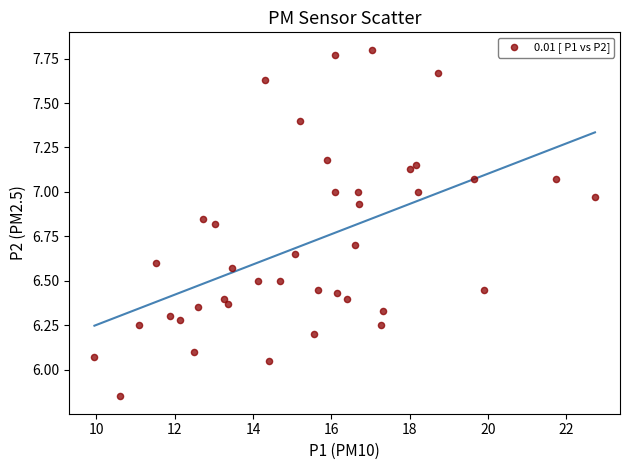

What is the range of X values (max minus min)?

12.8